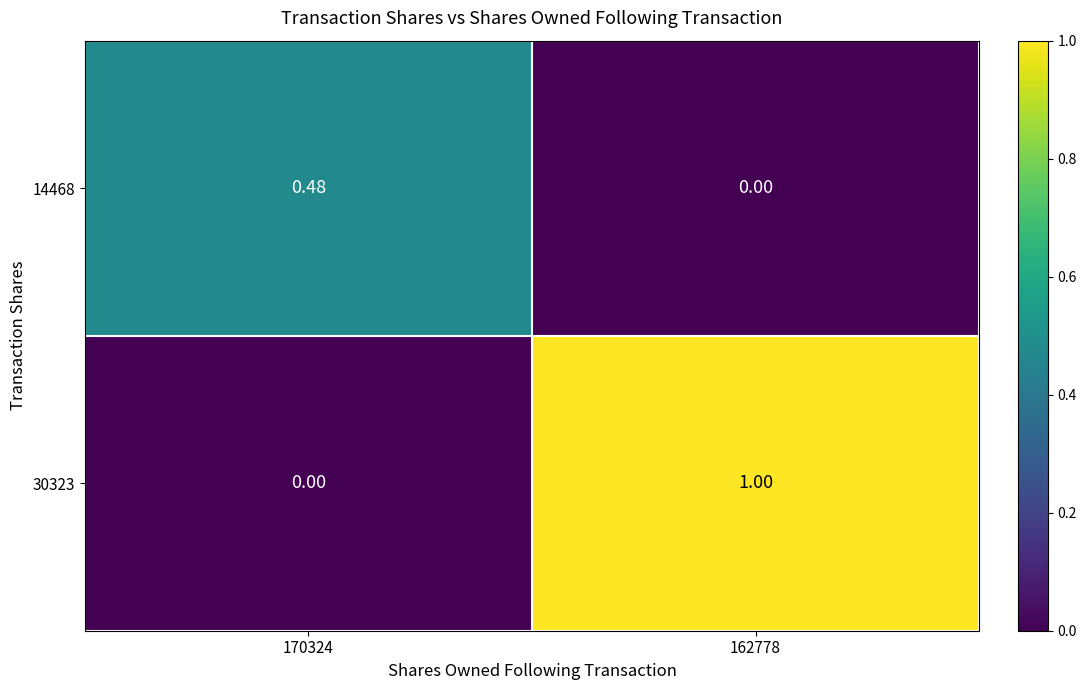

Is the value of 14468 at 170324 greater than the value of 30323 at 162778?

No